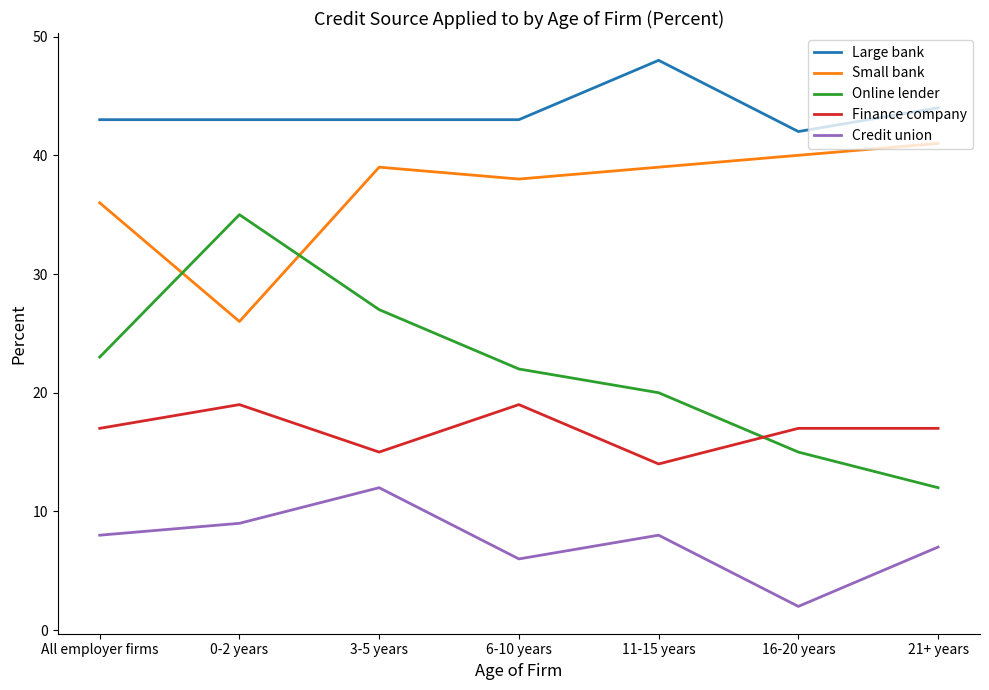

What is the lowest value of the Online lender series?

12